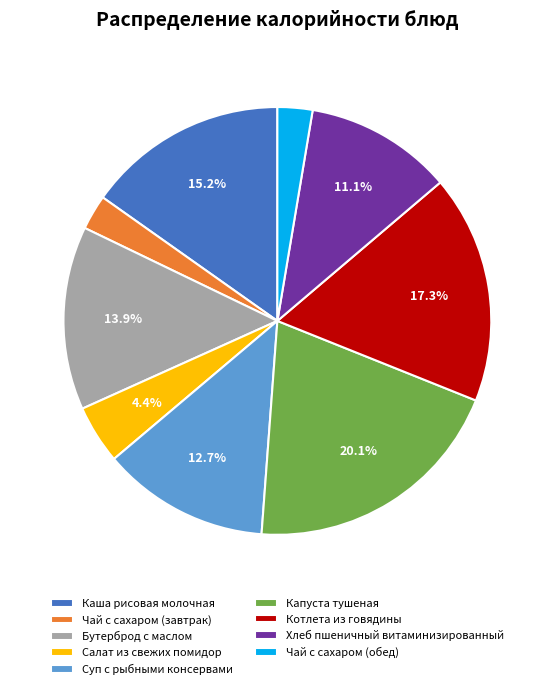

Which category has the biggest portion of the pie?

Капуста тушеная